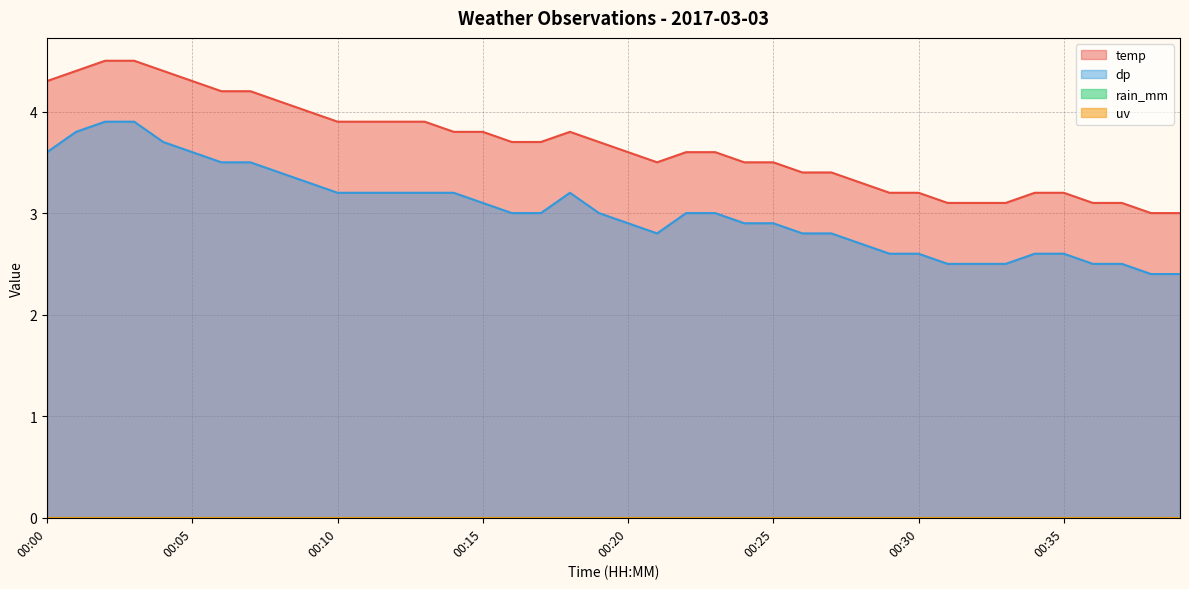

Which series has the widest spread of values?

temp